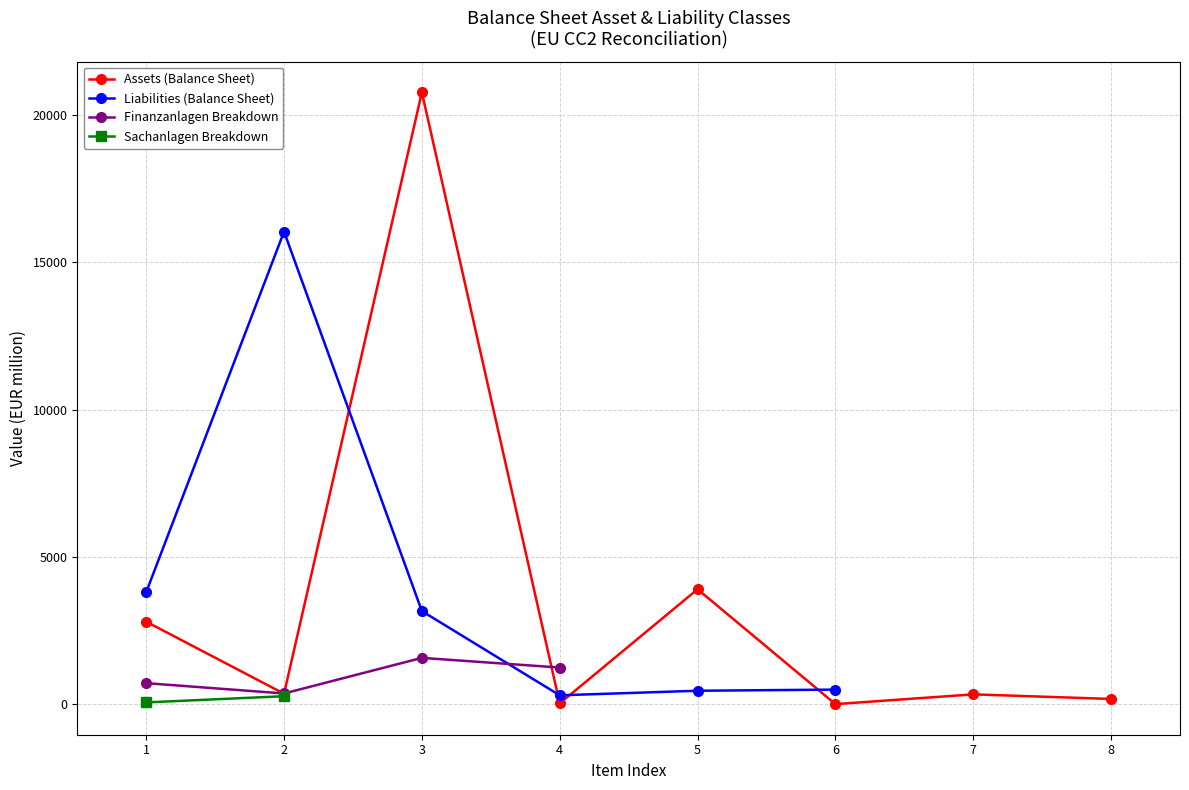

Where is the first local maximum for Assets (Balance Sheet)?

3